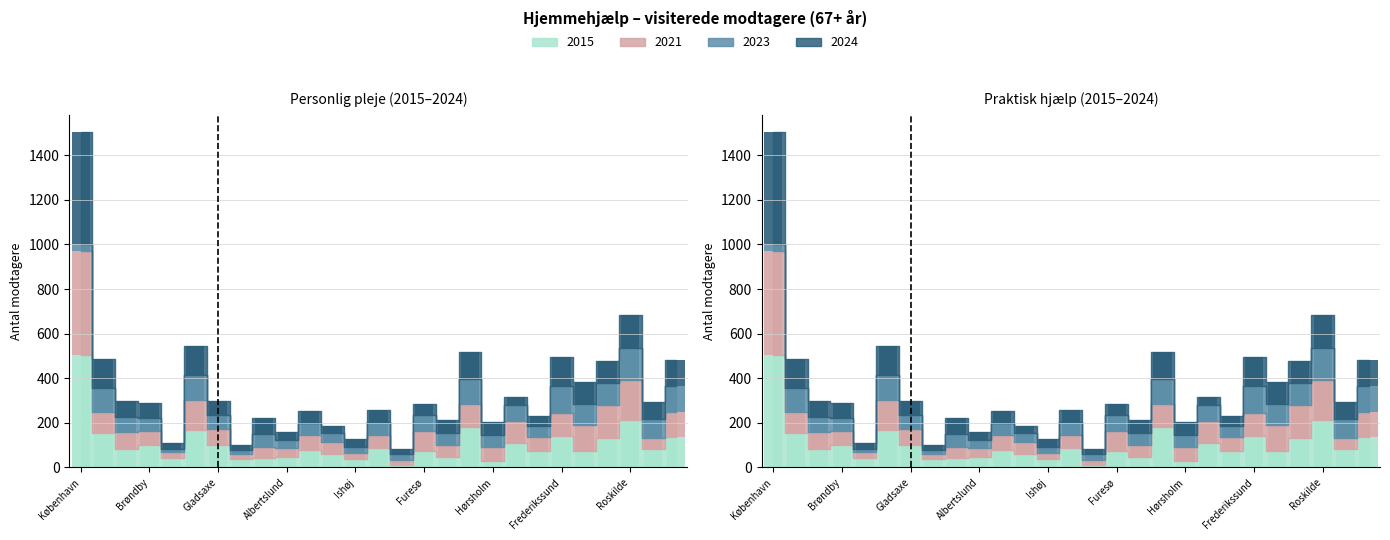

Reading right to left, transcribe all the data shown in this chart.

2015: 135.8	80.1	210.4	130.0	75.0	138.5	72.1	108.4	29.9	180.5	47.0	73.7	11.3	86.0	36.6	58.8	79.1	46.6	40.2	39.1	101.4	167.5	43.4	100.5	81.5	155.4	506.2
2021: 113.0	53.6	179.6	151.5	113.3	106.4	62.2	100.4	62.0	105.8	51.0	90.7	20.0	58.5	26.0	54.6	67.0	40.8	49.2	19.4	70.1	133.6	25.9	60.5	76.8	92.2	465.0
2023: 116.2	84.1	144.5	99.0	96.9	121.8	49.0	69.8	54.7	111.0	57.6	70.6	28.2	57.4	27.4	40.4	50.9	35.3	59.6	20.0	63.6	114.5	14.3	60.1	68.1	110.0	30.2
2024: 117.3	75.3	149.4	95.3	97.3	126.9	48.8	36.3	56.9	118.3	56.4	50.9	23.1	54.9	35.7	31.4	55.8	35.4	71.2	22.9	64.6	128.6	23.6	66.3	72.6	130.0	504.1